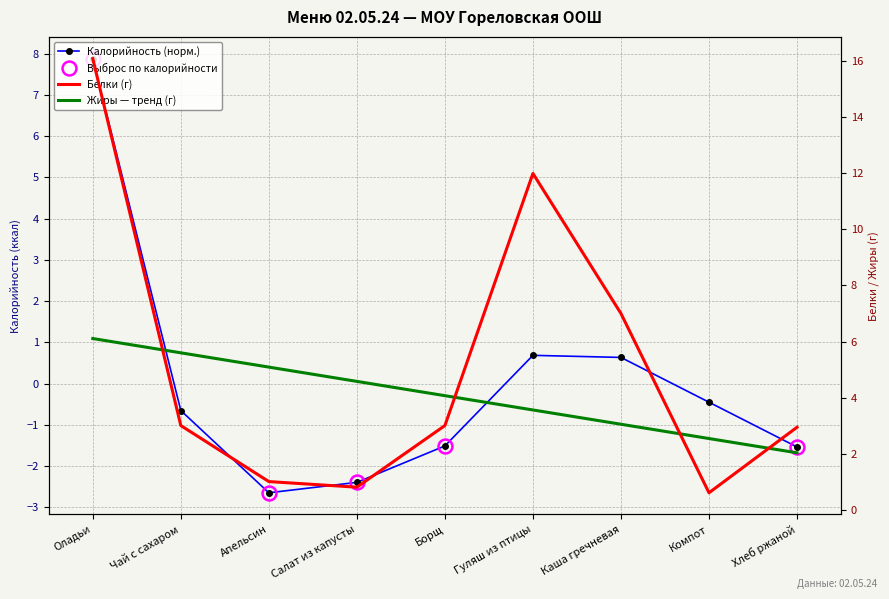

How many lines are shown in the chart?

3